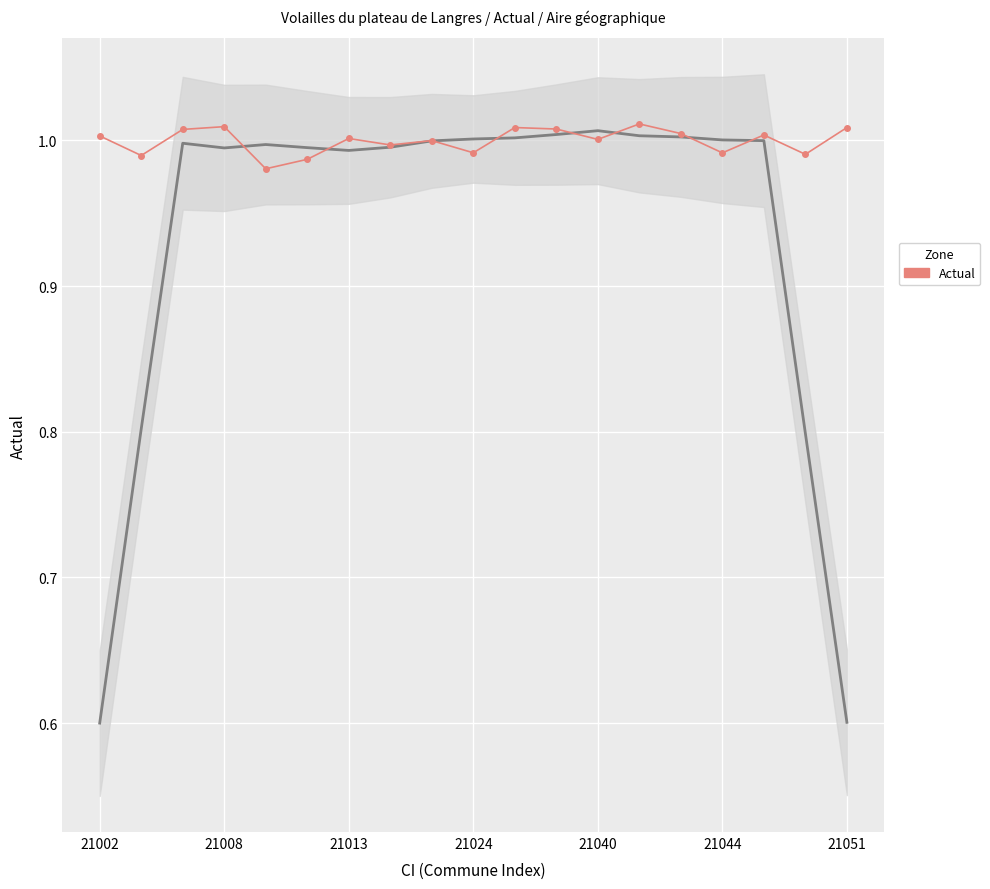

Read the value at 10.

1.0